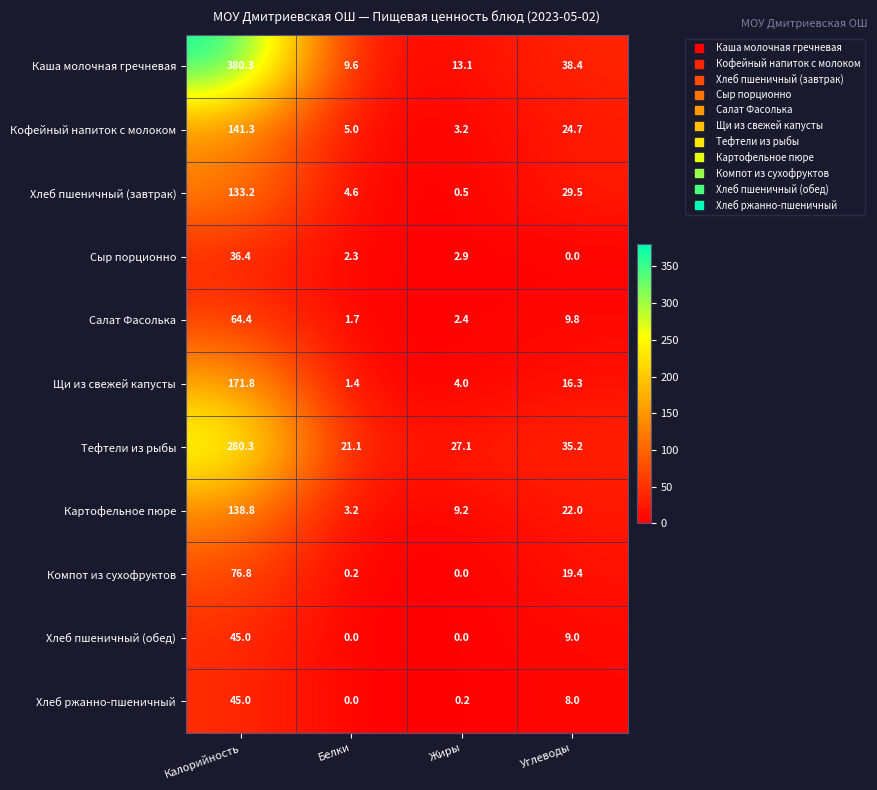

What is the total value across all series at Калорийность?

1513.3